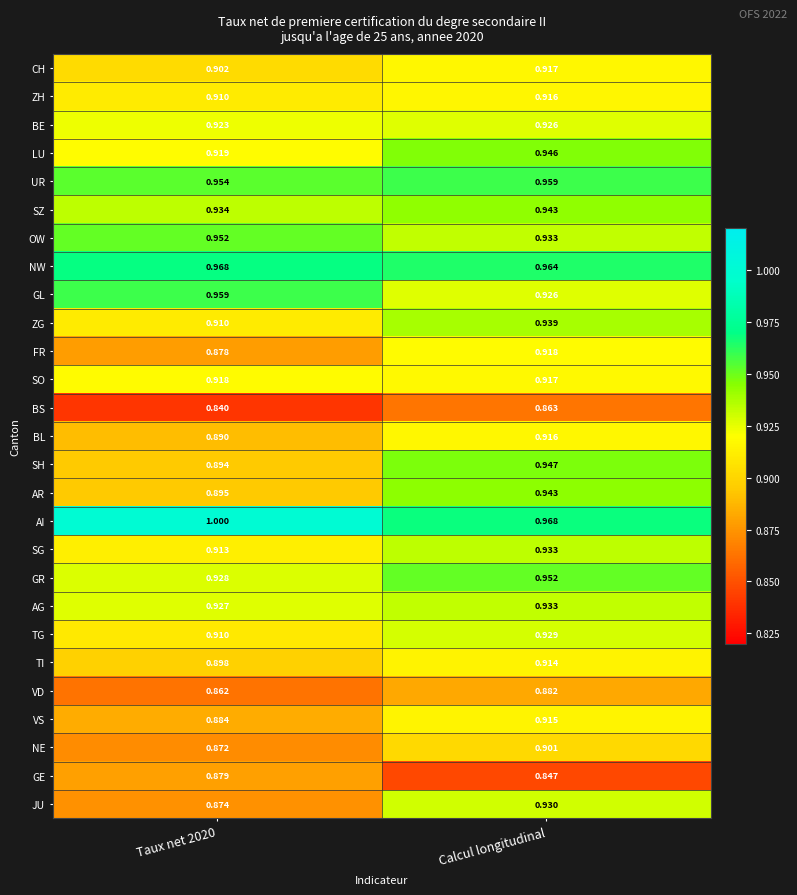

Which category has the lowest value in the OW series?

Calcul longitudinal